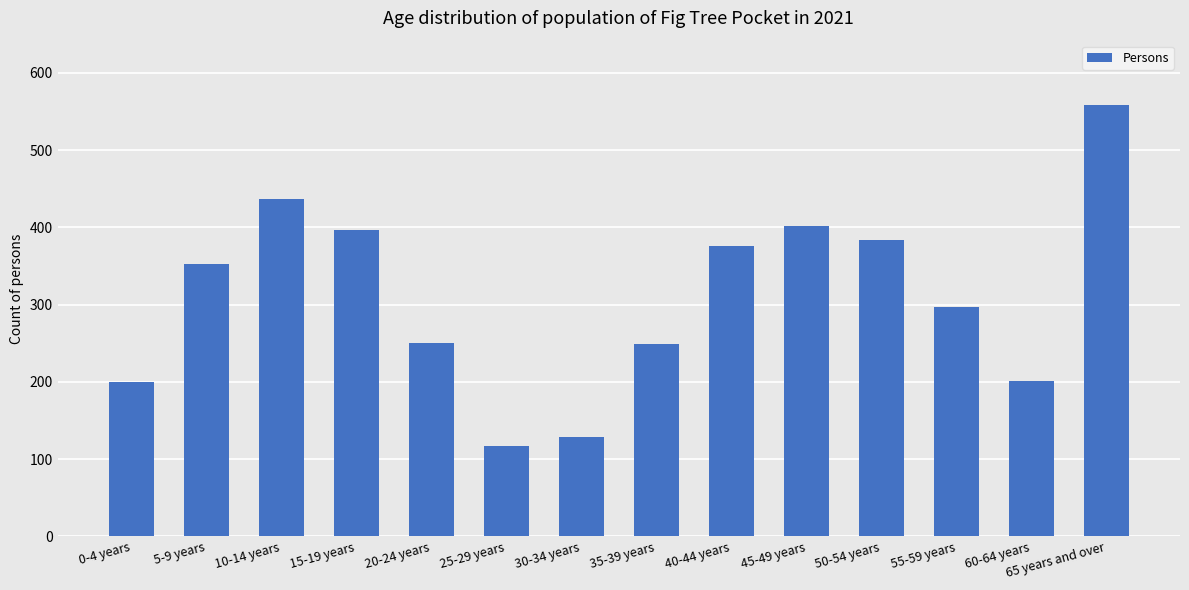

Which label corresponds to the largest value in the chart?

65 years and over